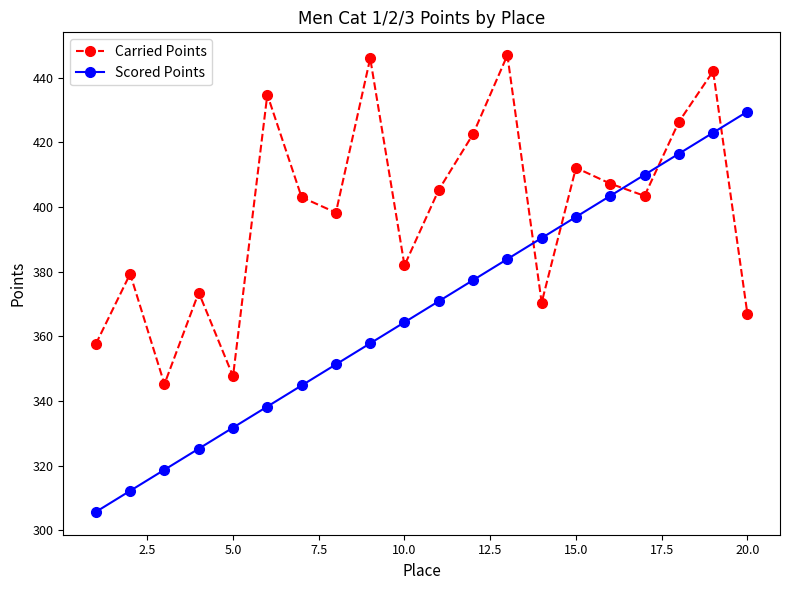

Rank the series by their average value, from highest to lowest.

Carried Points, Scored Points